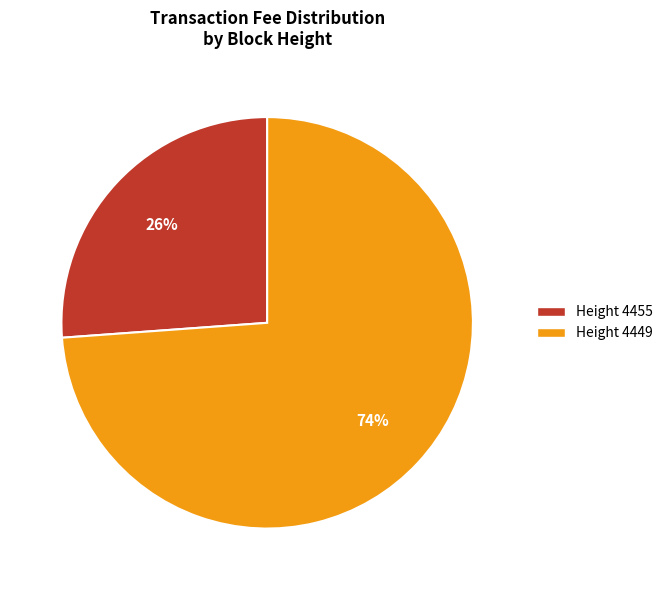

How many slices are in this pie chart?

2